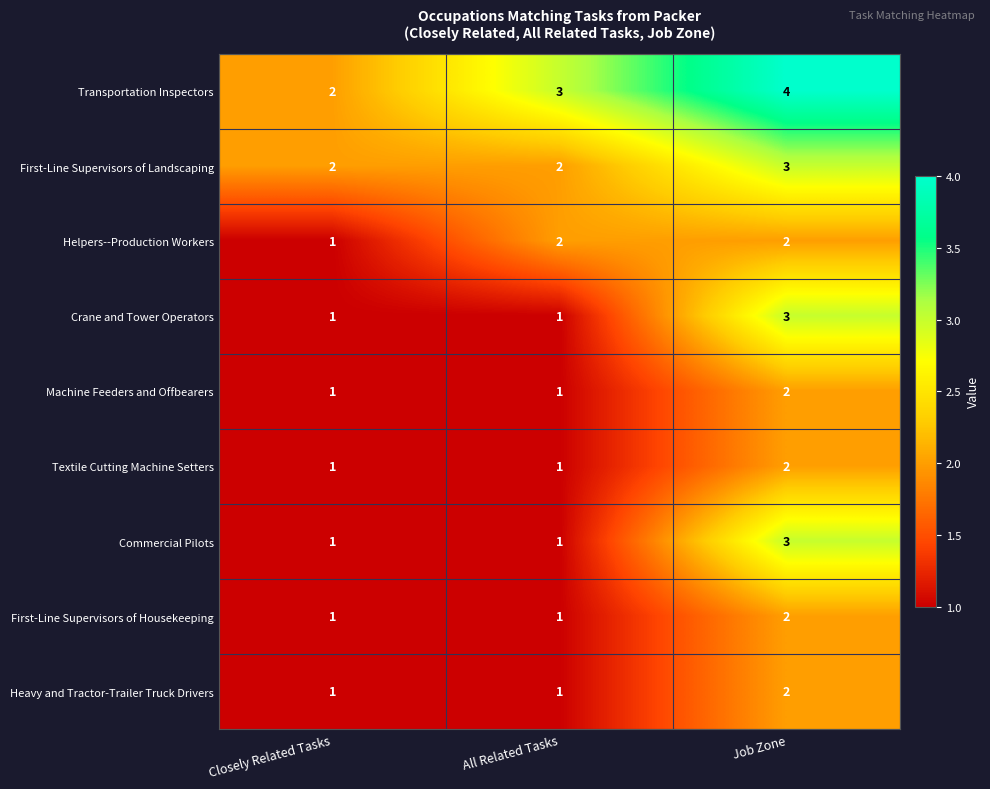

The value of Machine Feeders and Offbearers at Job Zone is 1. True or false?

False